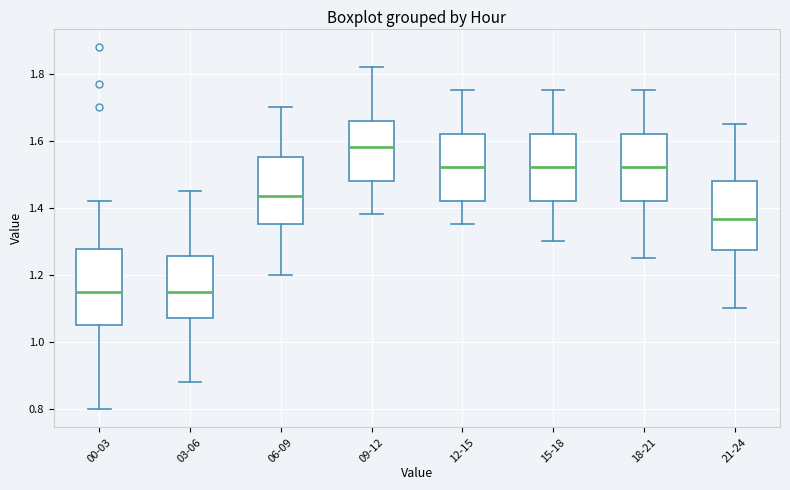

Reading left to right, transcribe this box plot: for each box, give where its median line is, the range the box spans, and where its two whiskers end, as read against the y-axis. The values are not printed on the chart, so give them approximately, as read against the axis.

00-03: median 1.16, box 1.06 to 1.28, whiskers 0.80 to 1.42
03-06: median 1.16, box 1.08 to 1.26, whiskers 0.88 to 1.46
06-09: median 1.44, box 1.36 to 1.56, whiskers 1.20 to 1.70
09-12: median 1.58, box 1.48 to 1.66, whiskers 1.38 to 1.82
12-15: median 1.52, box 1.42 to 1.62, whiskers 1.36 to 1.76
15-18: median 1.52, box 1.42 to 1.62, whiskers 1.30 to 1.76
18-21: median 1.52, box 1.42 to 1.62, whiskers 1.26 to 1.76
21-24: median 1.36, box 1.28 to 1.48, whiskers 1.10 to 1.66